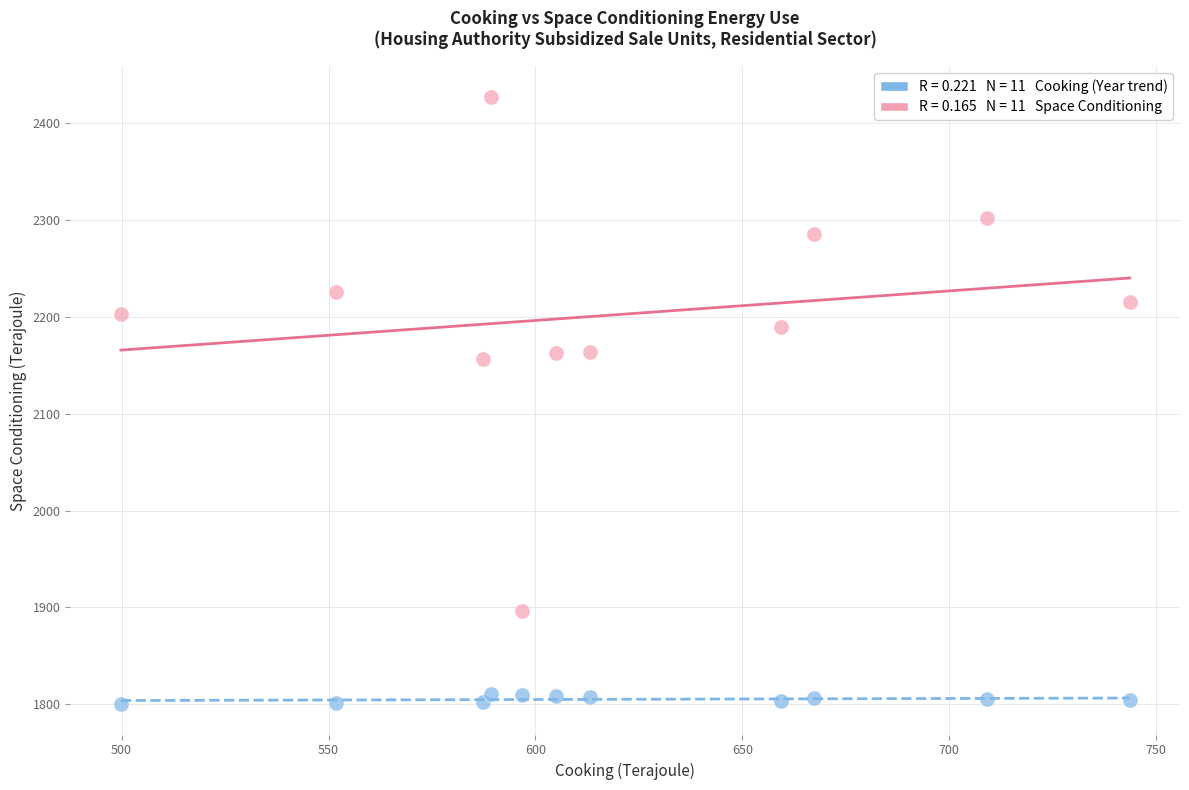

Across all data points, what is the range of X values (max minus min)?

243.7